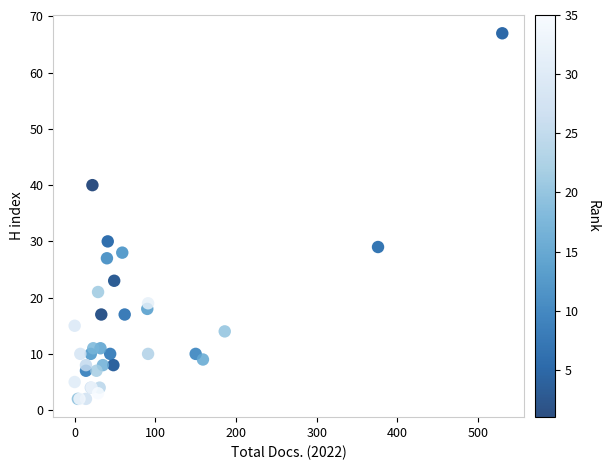

What Y value in the scatter plot is closest to 34?

30